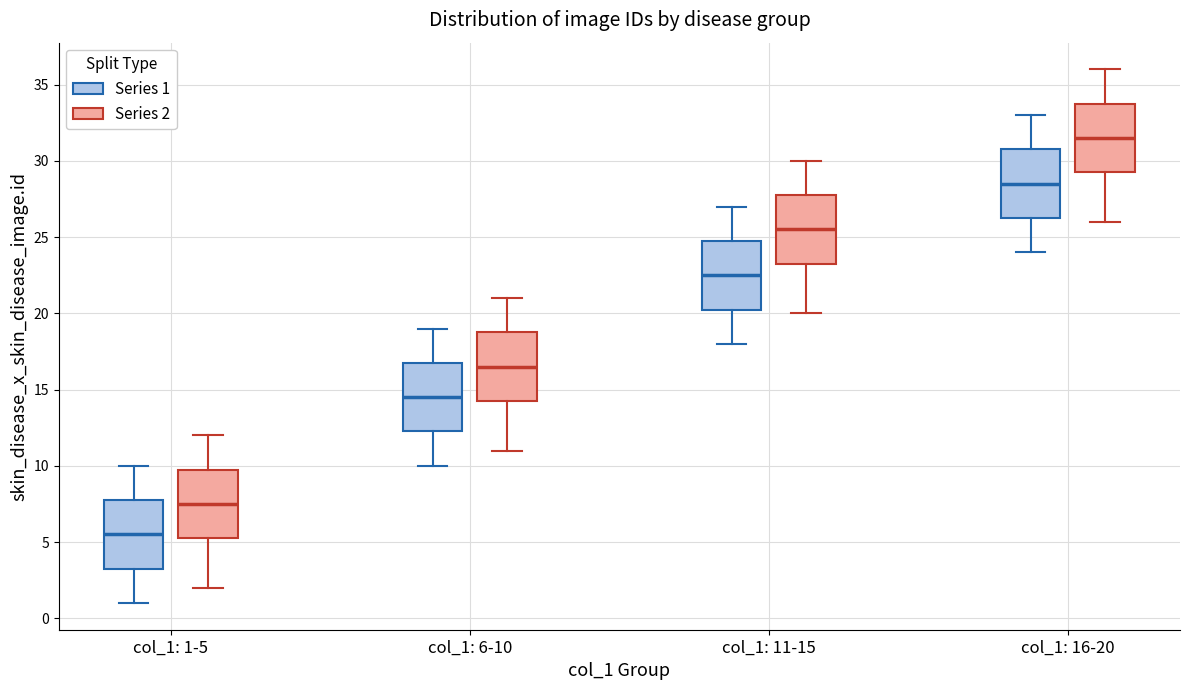

Which box's median line is the highest?

col_1: 16-20 (Series 2)